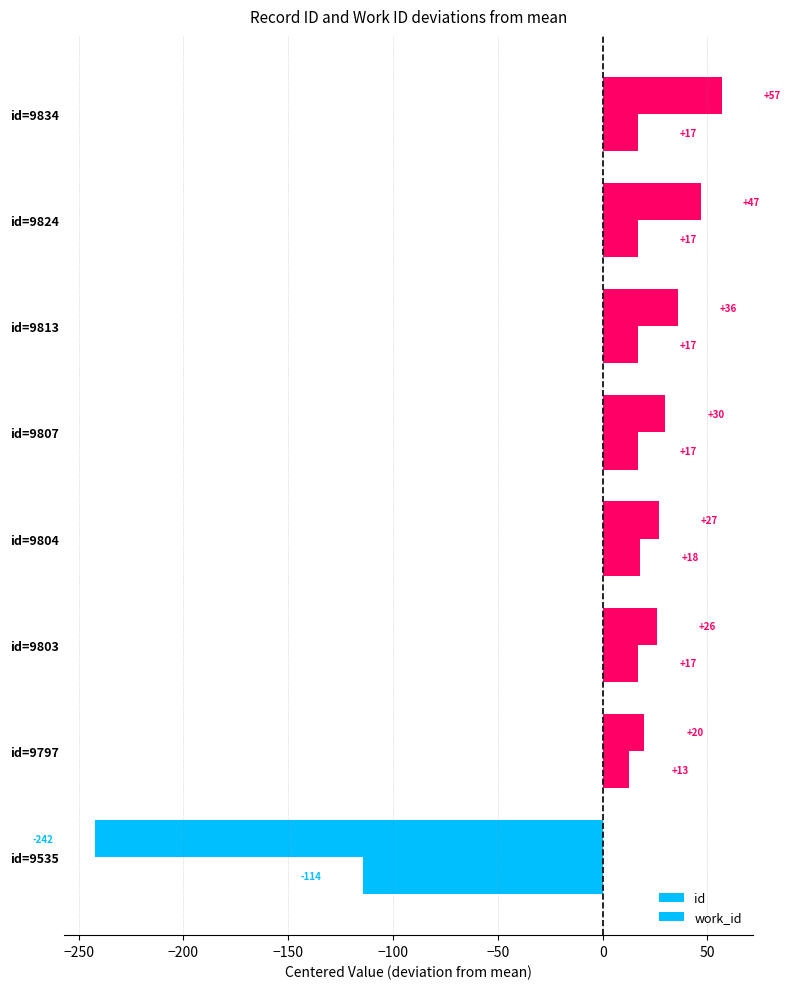

How many values in work_id are above zero?

7